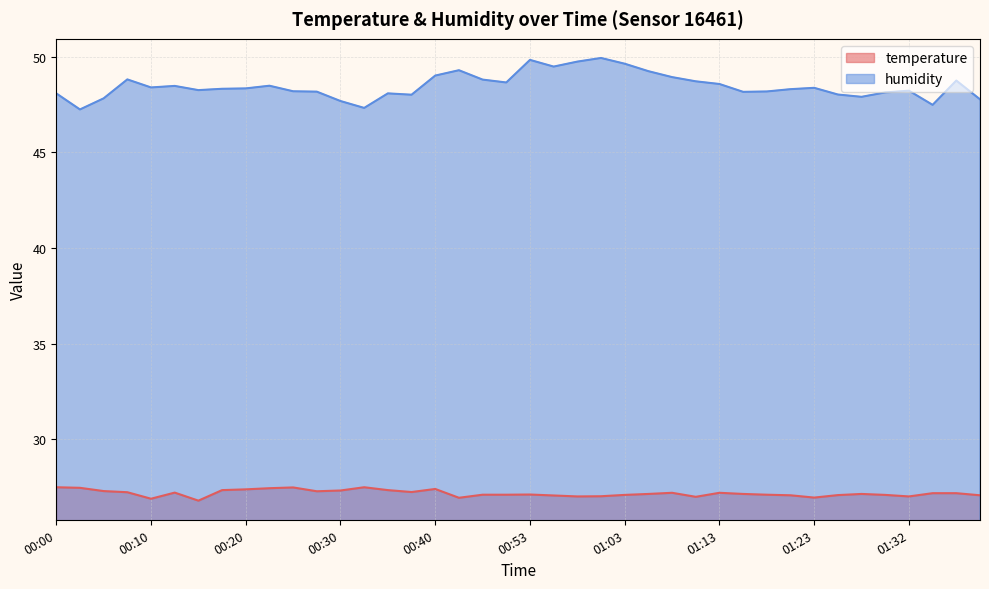

List the labels in order of temperature value, smallest first.

00:15, 00:10, 00:42, 01:23, 01:10, 00:58, 01:32, 01:00, 00:55, 01:20, 01:40, 01:25, 01:03, 01:30, 00:48, 00:50, 01:18, 00:53, 01:05, 01:15, 01:28, 01:35, 01:37, 01:08, 01:13, 00:13, 00:08, 00:37, 00:27, 00:05, 00:30, 00:18, 00:35, 00:20, 00:40, 00:22, 00:03, 00:25, 00:00, 00:32